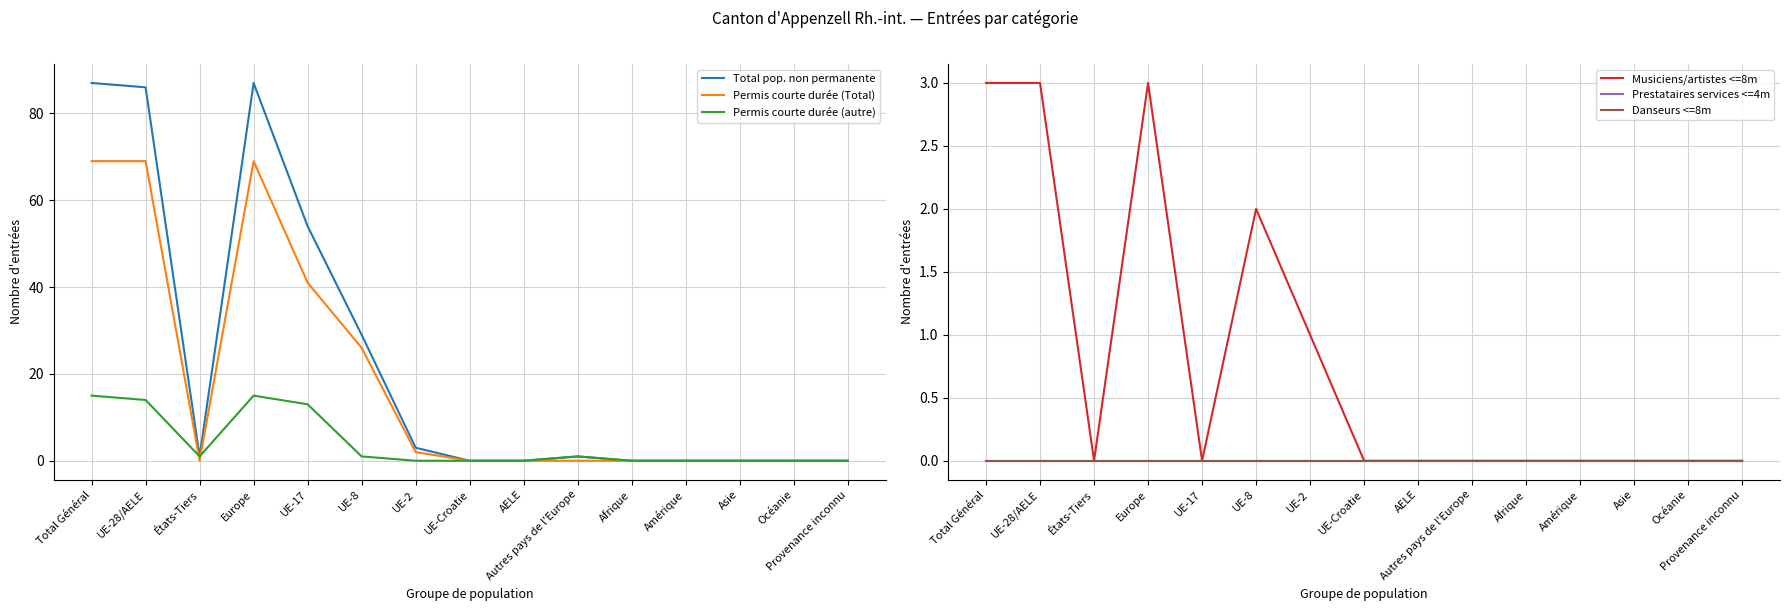

Between Provenance inconnu and UE-8, which is larger?

UE-8